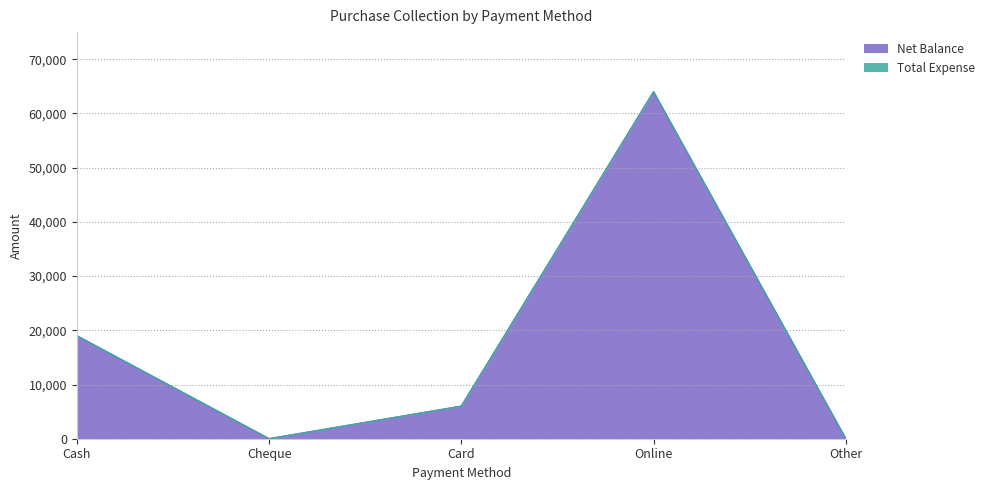

Reading left to right, list all the values displayed in this chart.

19000	0	6000	64000	0